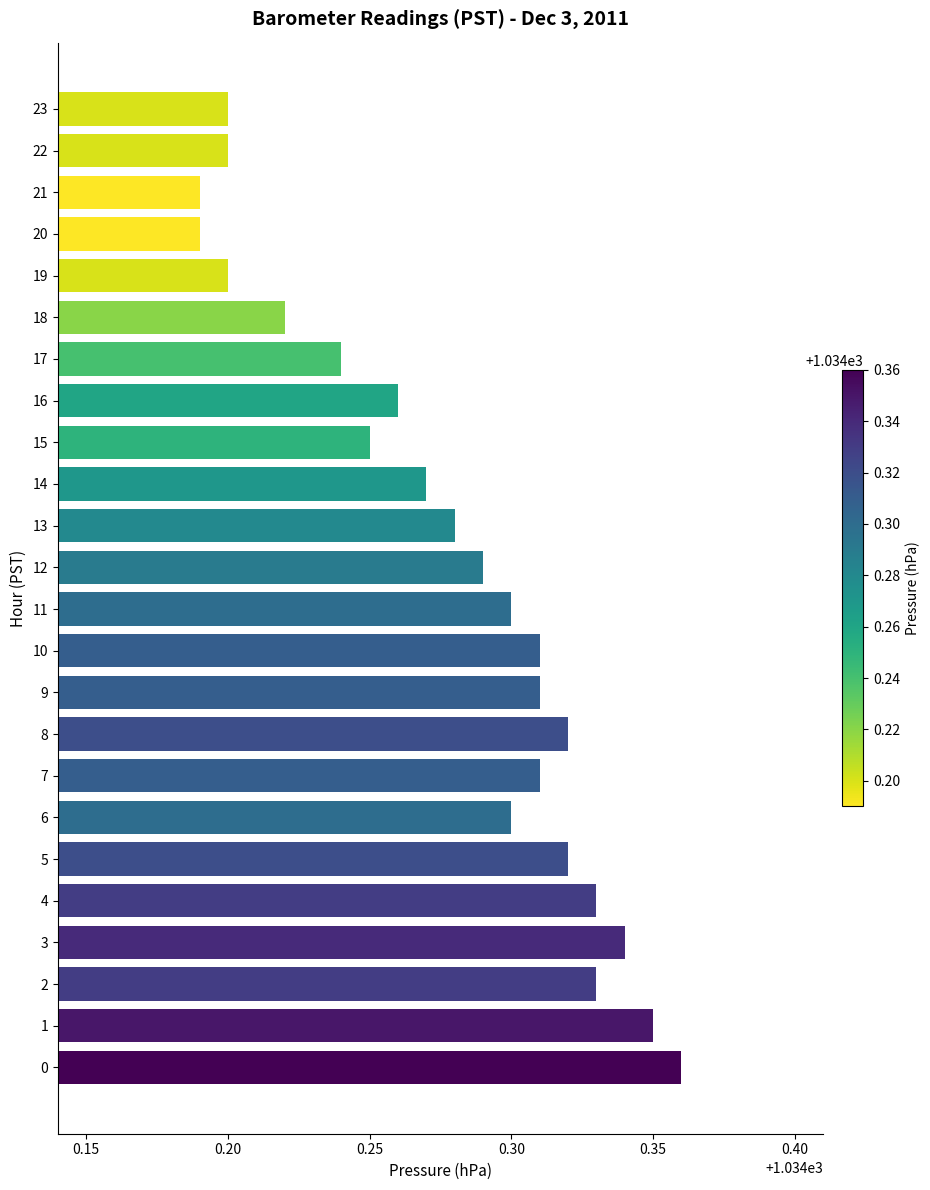

What is the sum of all values?

24822.7